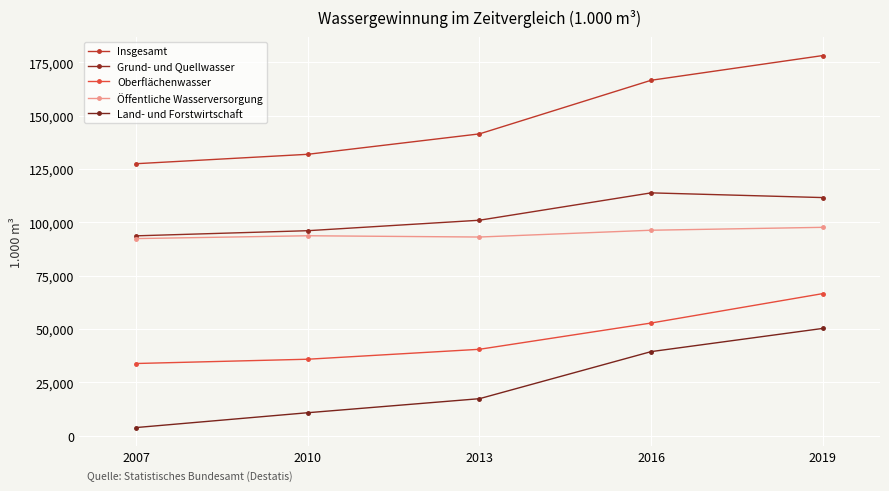

Reading left to right, what are all the values shown in this chart?

Insgesamt: 127477	131888	141460	166594	178181
Grund- und Quellwasser: 93665	96072	100982	113807	111600
Oberflächenwasser: 33812	35816	40477	52787	66581
Öffentliche Wasserversorgung: 92372	93698	93104	96289	97650
Land- und Forstwirtschaft: 3784	10740	17317	39385	50260